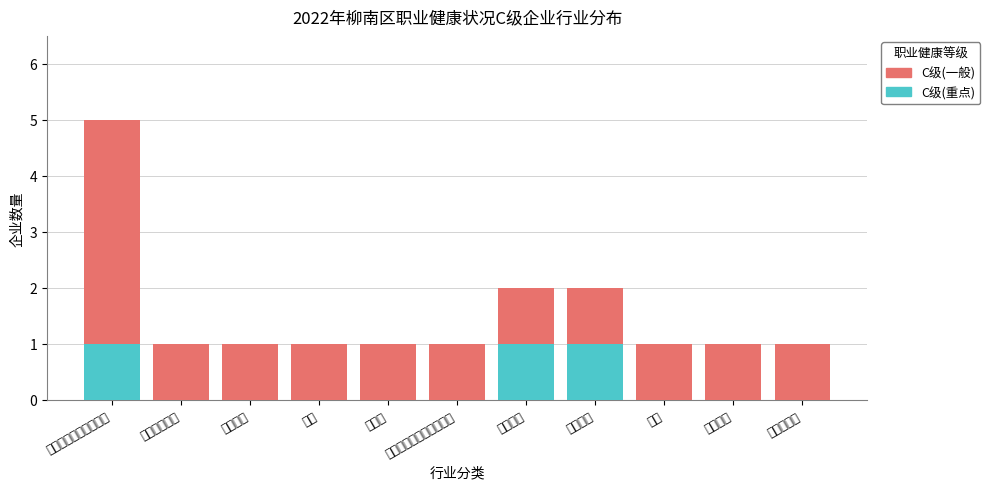

At how many categories does at least one series exceed 2?

1